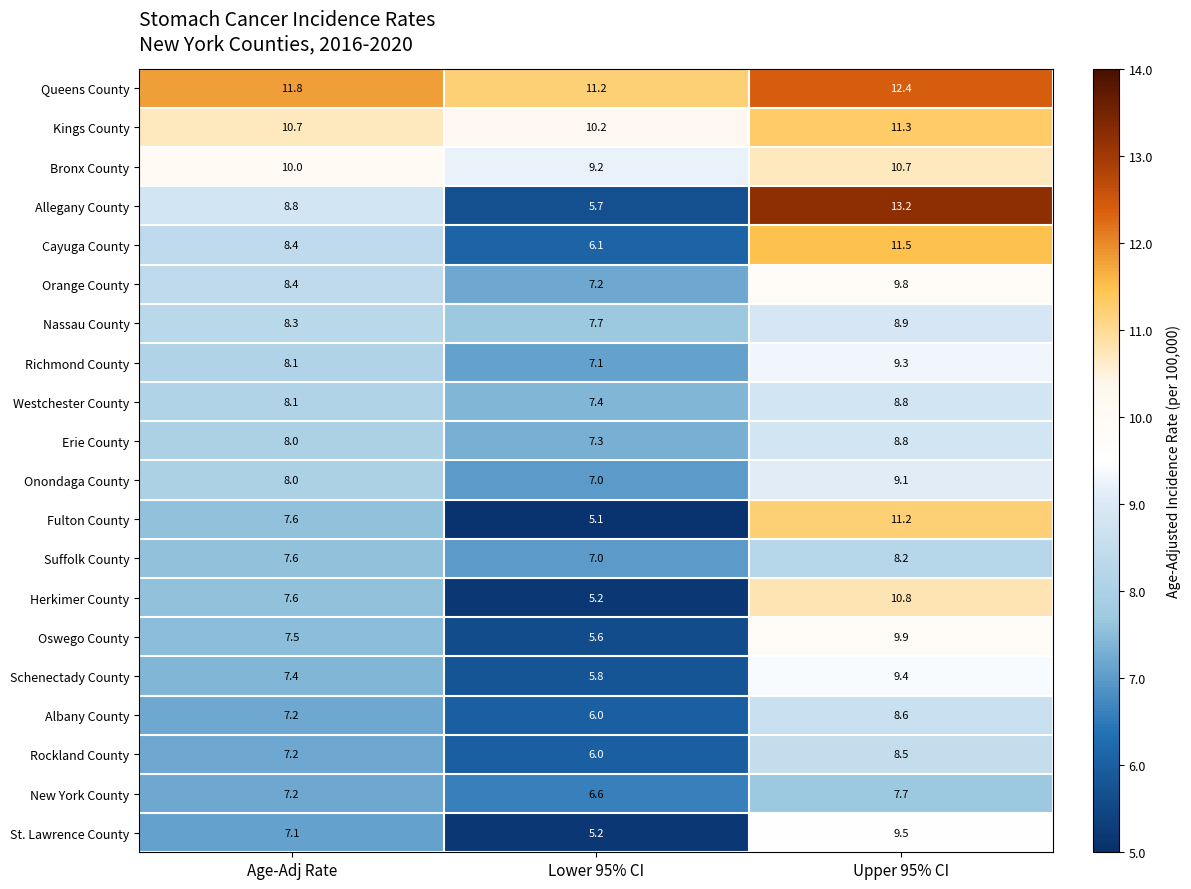

The value of St. Lawrence County at Upper 95% CI is 9.5. True or false?

True